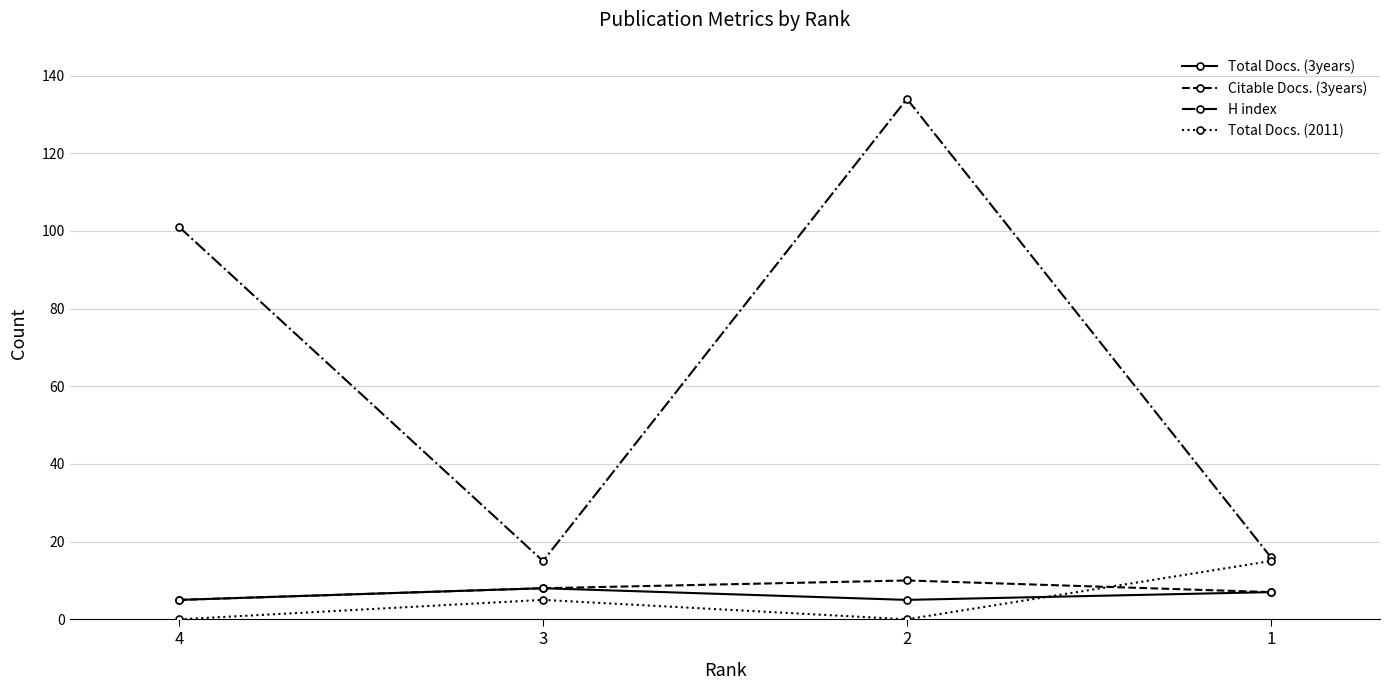

Reading right to left, list all the values displayed in this chart.

Total Docs. (3years): 1=7	2=5	3=8	4=5
Citable Docs. (3years): 1=7	2=10	3=8	4=5
H index: 1=16	2=134	3=15	4=101
Total Docs. (2011): 1=15	2=0	3=5	4=0